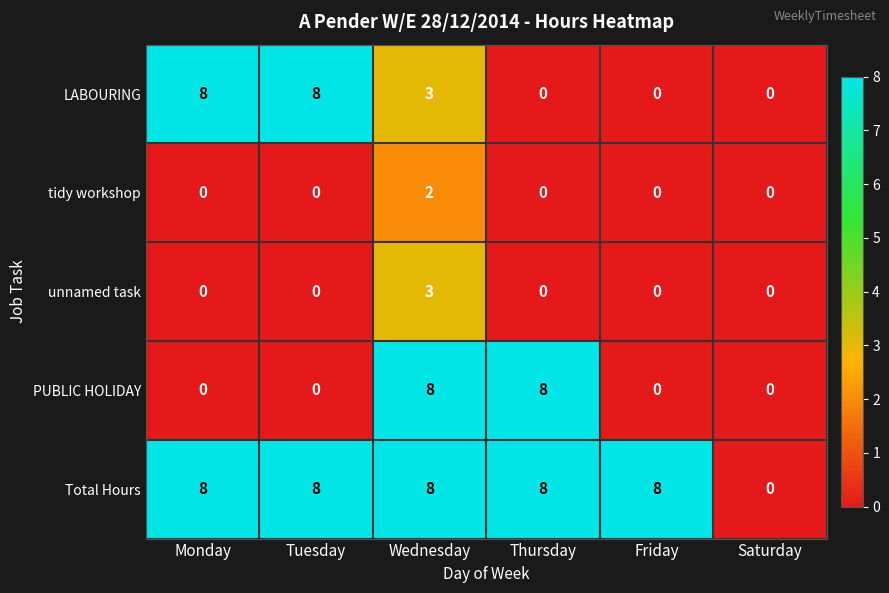

Reading left to right, extract all data points from this chart.

LABOURING: 8	8	3	0	0	0
tidy workshop: 0	0	2	0	0	0
unnamed task: 0	0	3	0	0	0
PUBLIC HOLIDAY: 0	0	8	8	0	0
Total Hours: 8	8	8	8	8	0